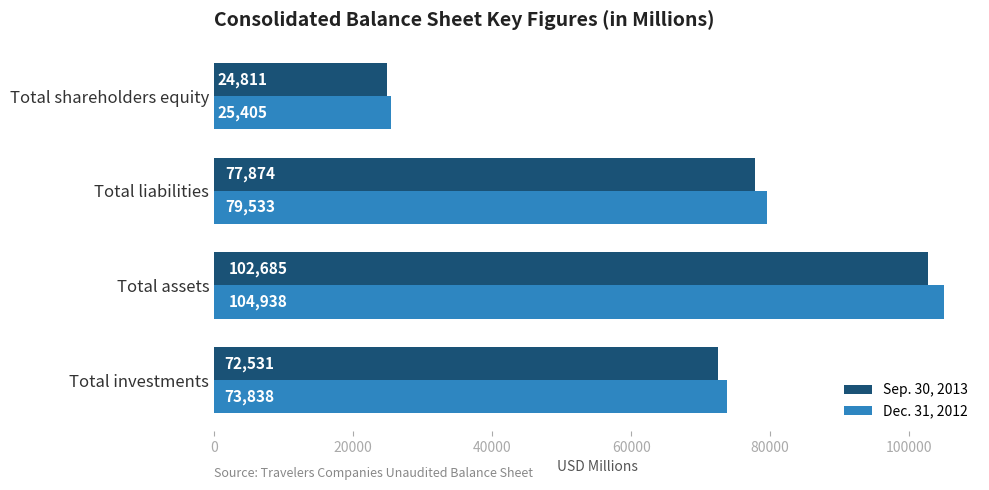

Is it true that Sep. 30, 2013 equals 21922 at Total assets?

False